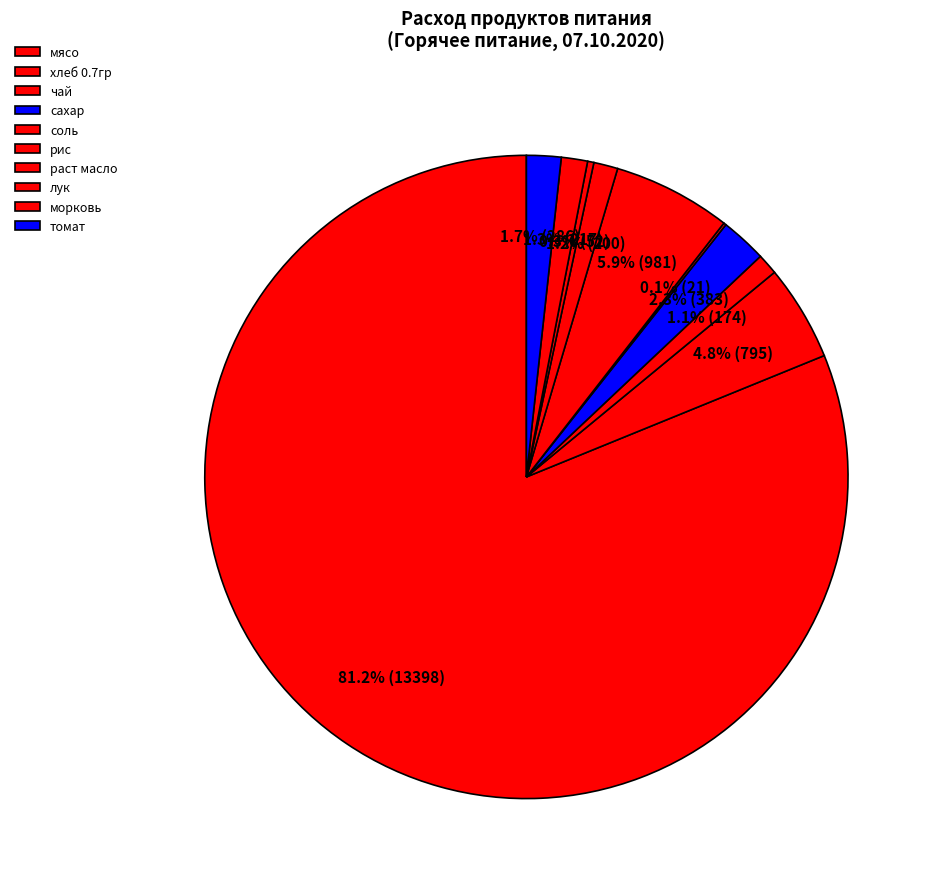

Is it true that томат is 2% of the pie?

True